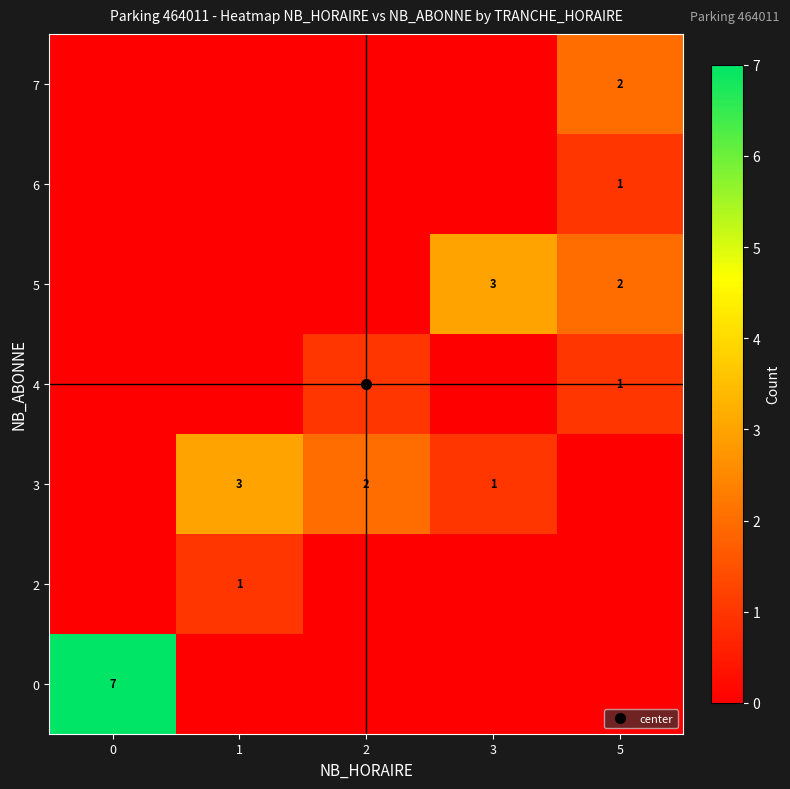

How many values in 5 are above zero?

2